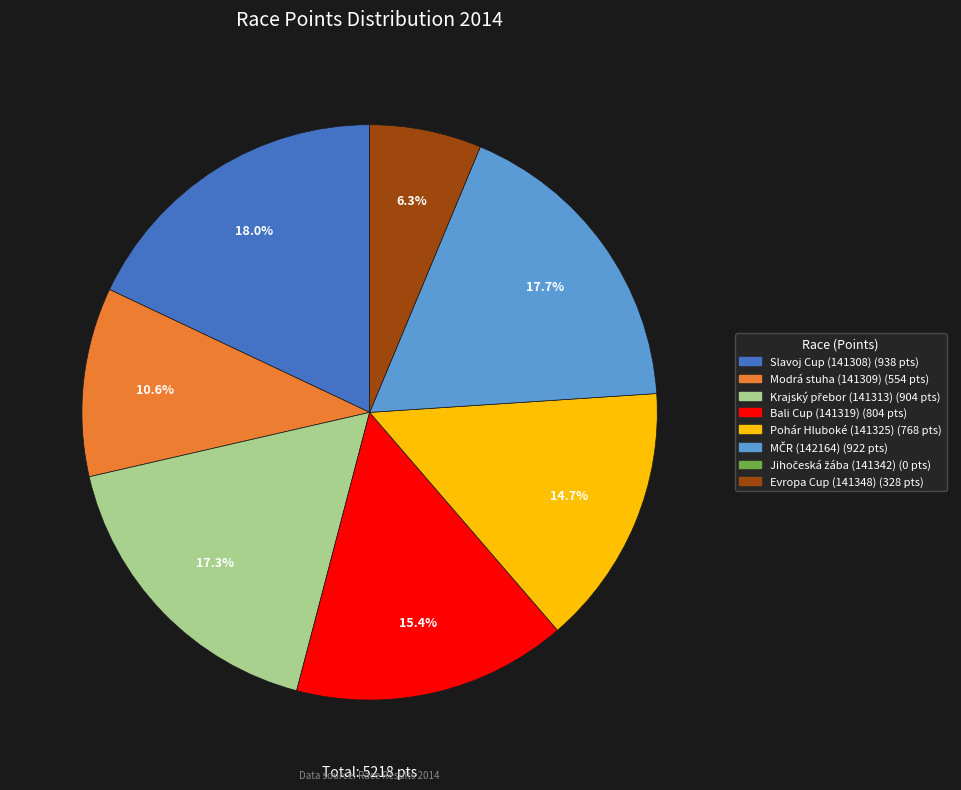

Is there a majority slice in this chart?

No